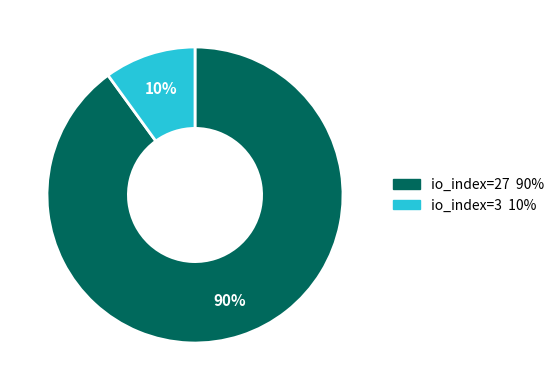

To the nearest percent, what is the average slice percentage?

50%